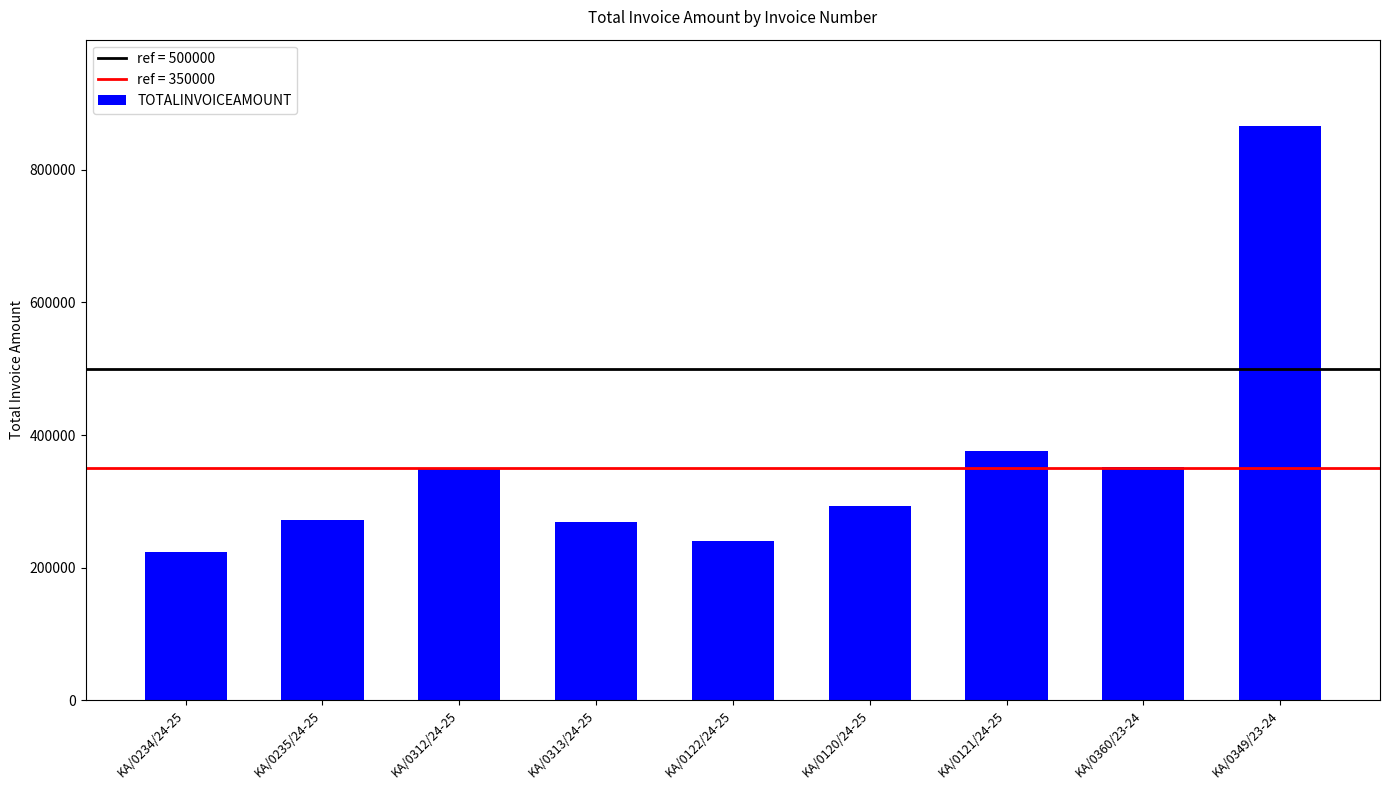

Where is the data nearest to the value 545175?

KA/0121/24-25